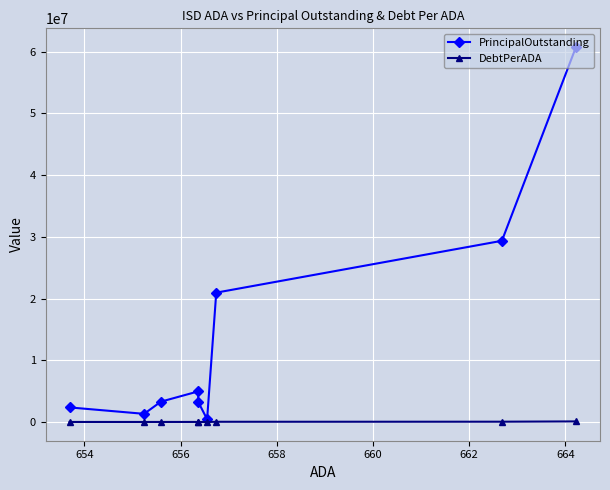

List the series in order of their overall mean, lowest first.

DebtPerADA, PrincipalOutstanding